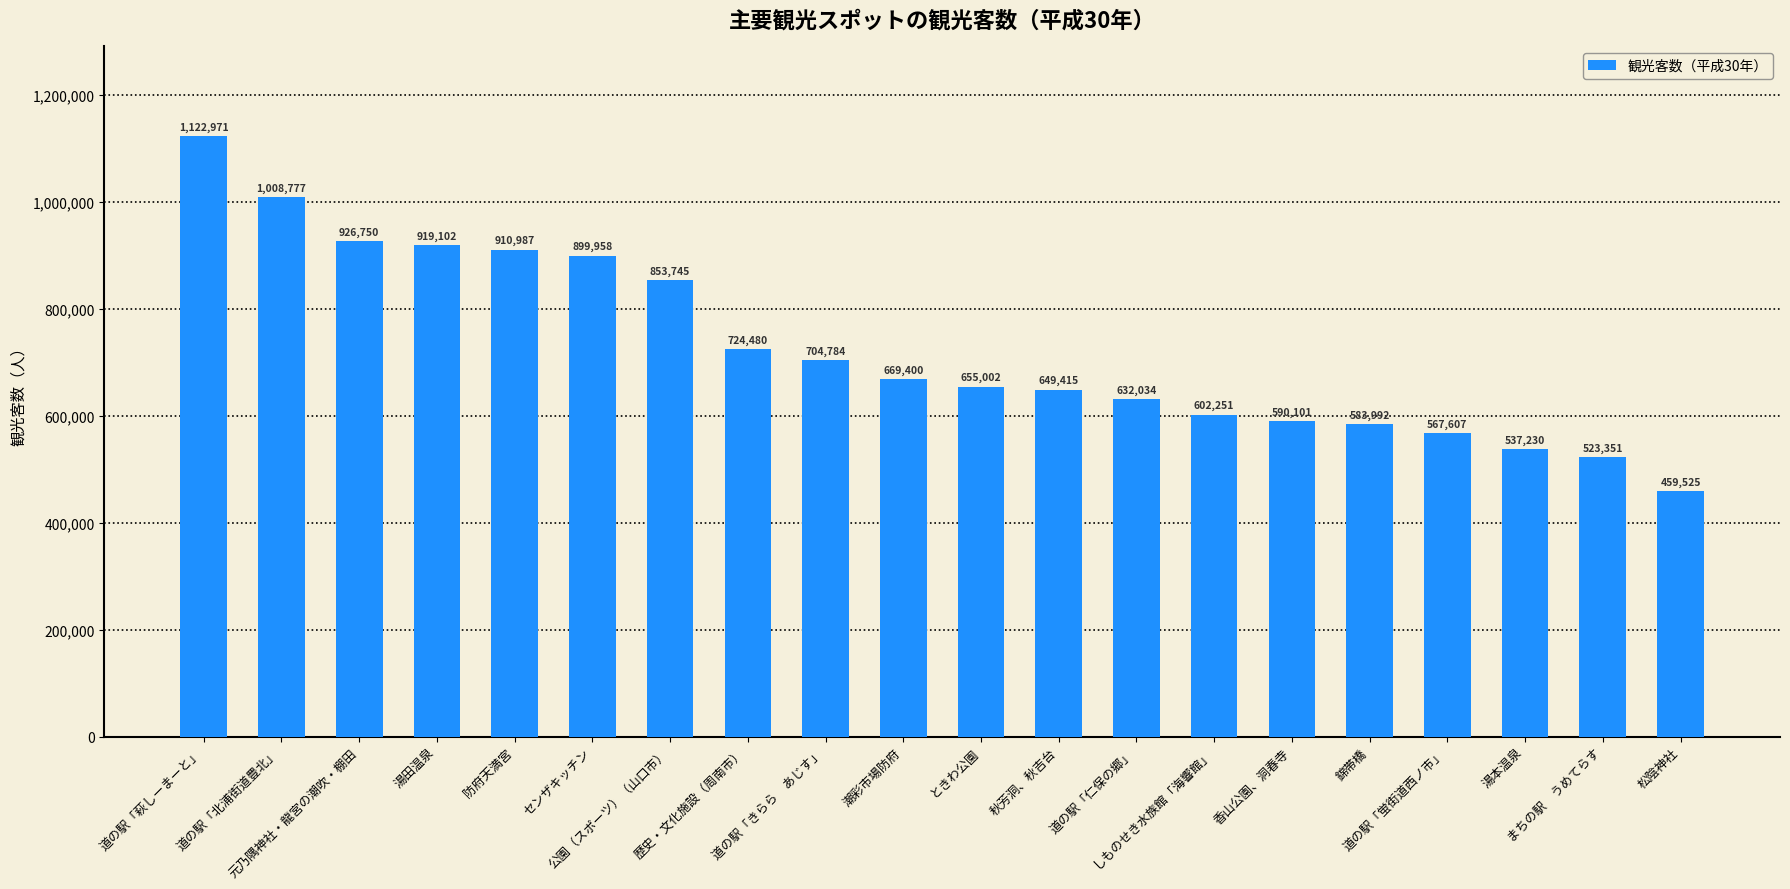

What is the difference between the maximum and minimum values?

663446